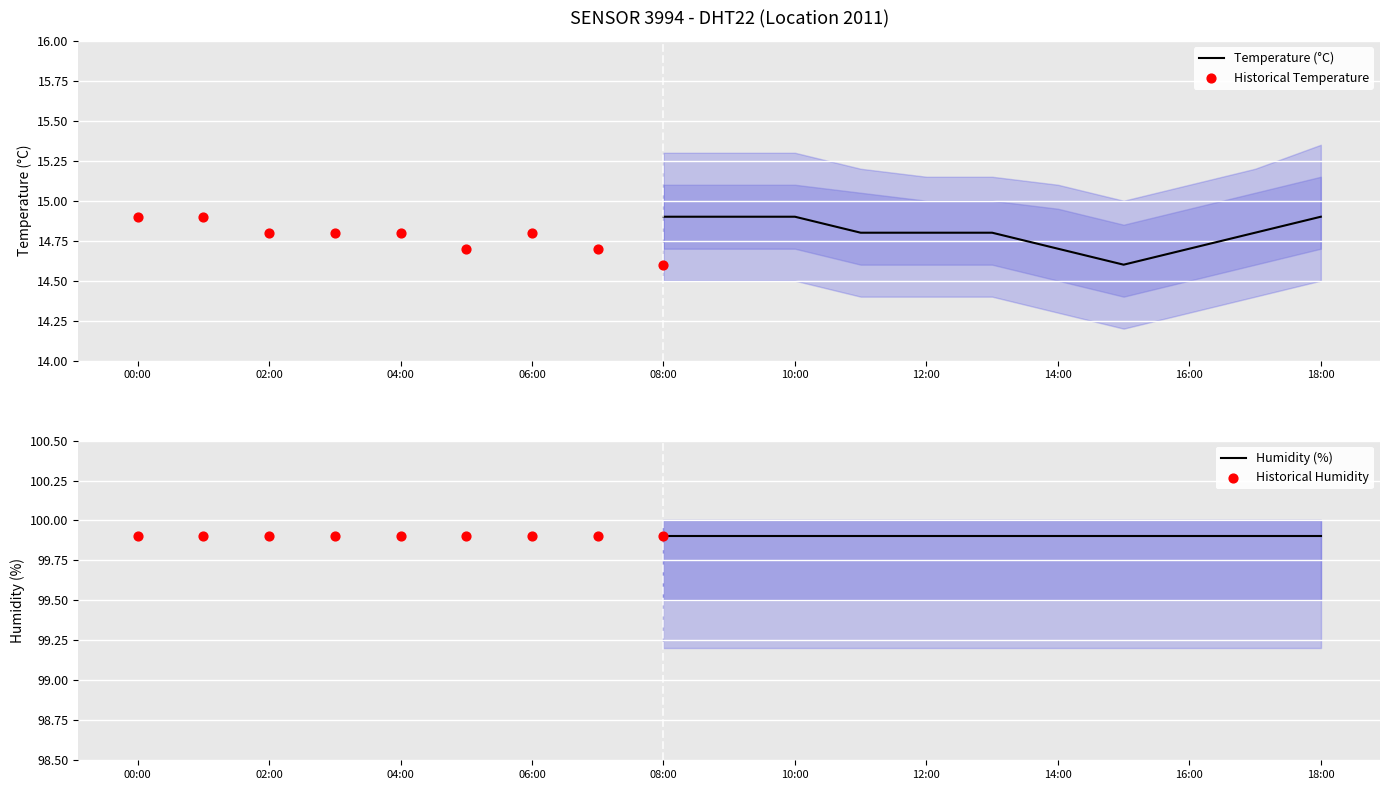

Is the value of temperature at 03:00 greater than the value of humidity at 10:00?

No